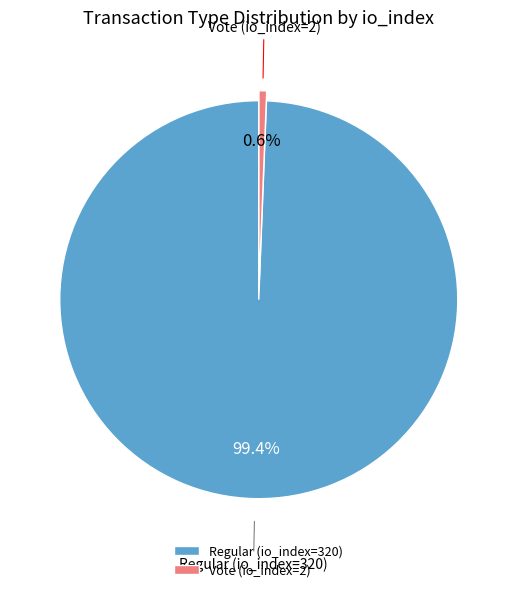

What percentage is the Vote (io_index=2) slice, to the nearest percent?

1%